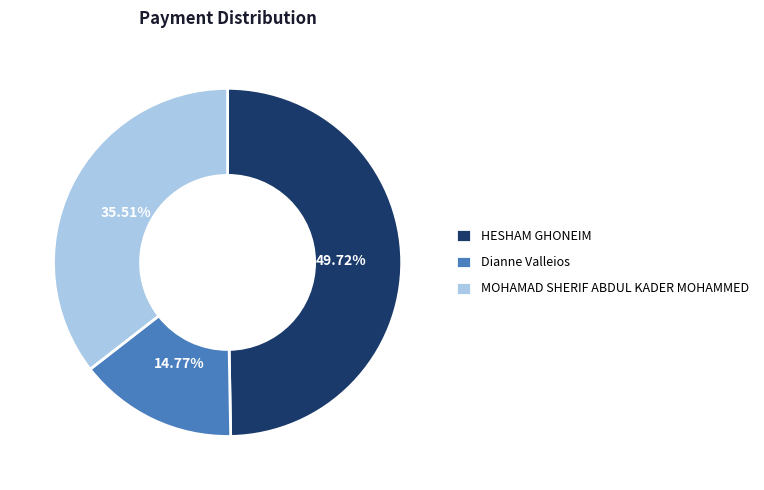

Is the sum of Dianne Valleios and MOHAMAD SHERIF ABDUL KADER MOHAMMED greater than half?

Yes